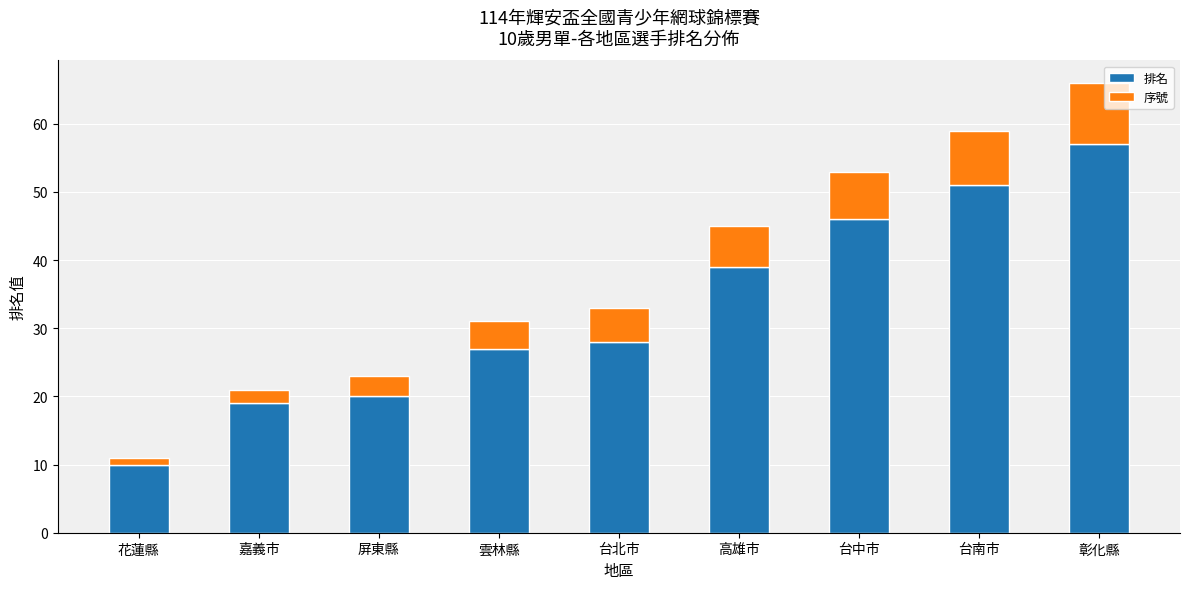

What value does the 排名 series have at 台南市?

51